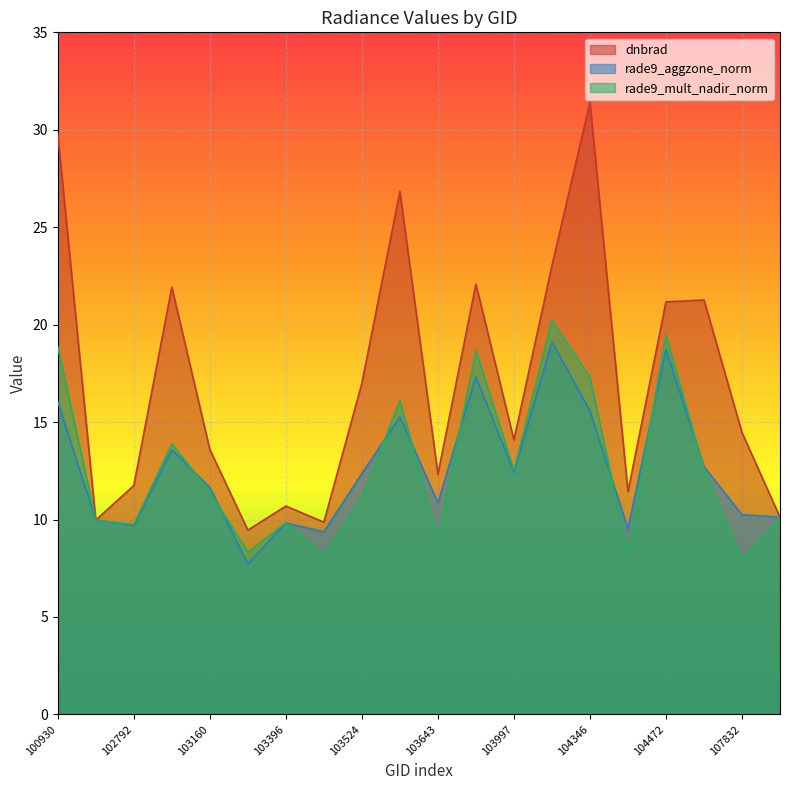

The rade9_aggzone_norm series shows 23.0 at 103760. True or false?

False